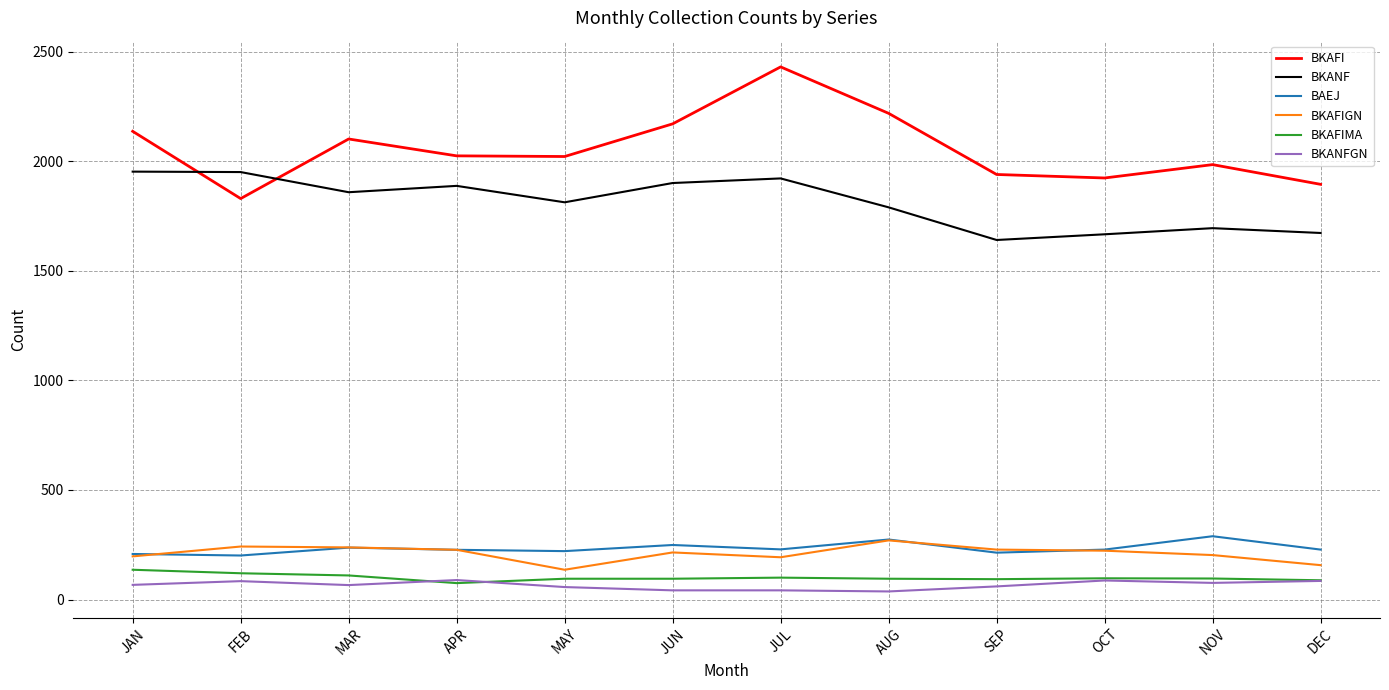

Which series has the widest spread of values?

BKAFI